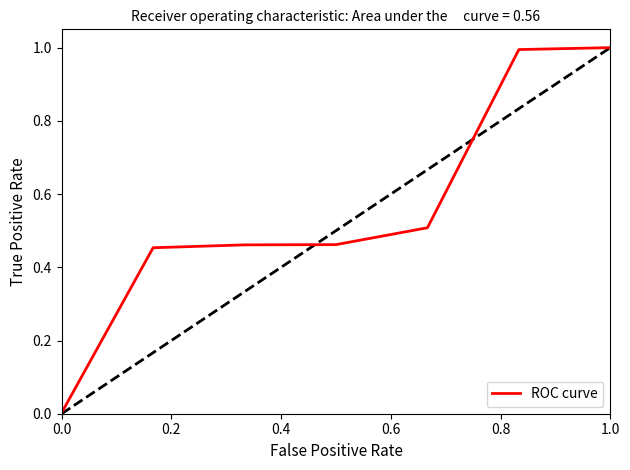

What is the difference between the maximum and minimum values?

1.0